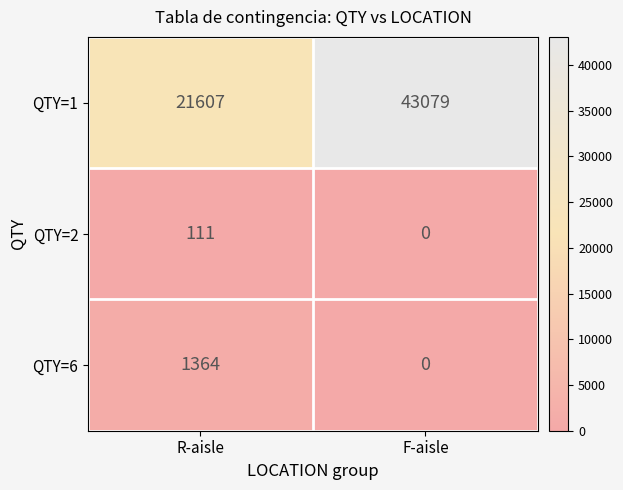

How many data points does each series have?

2